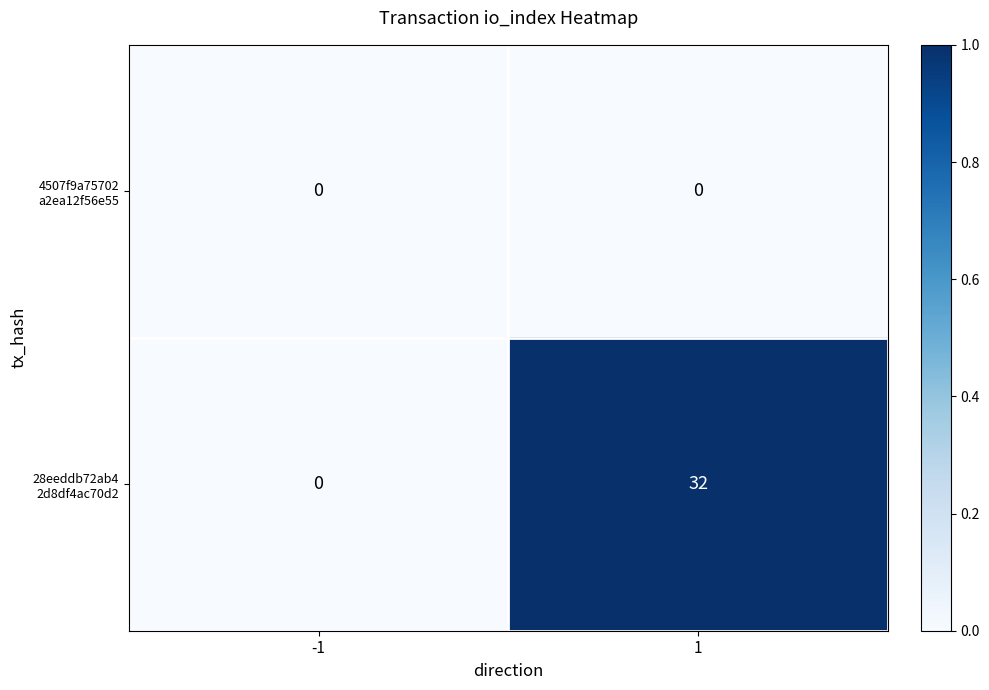

What is the greatest value displayed?

32